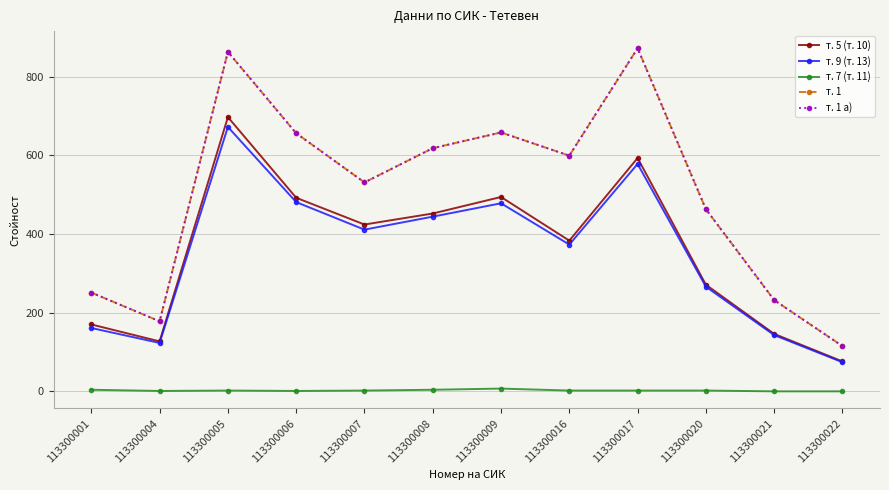

Does the chart have visible grid lines?

Yes